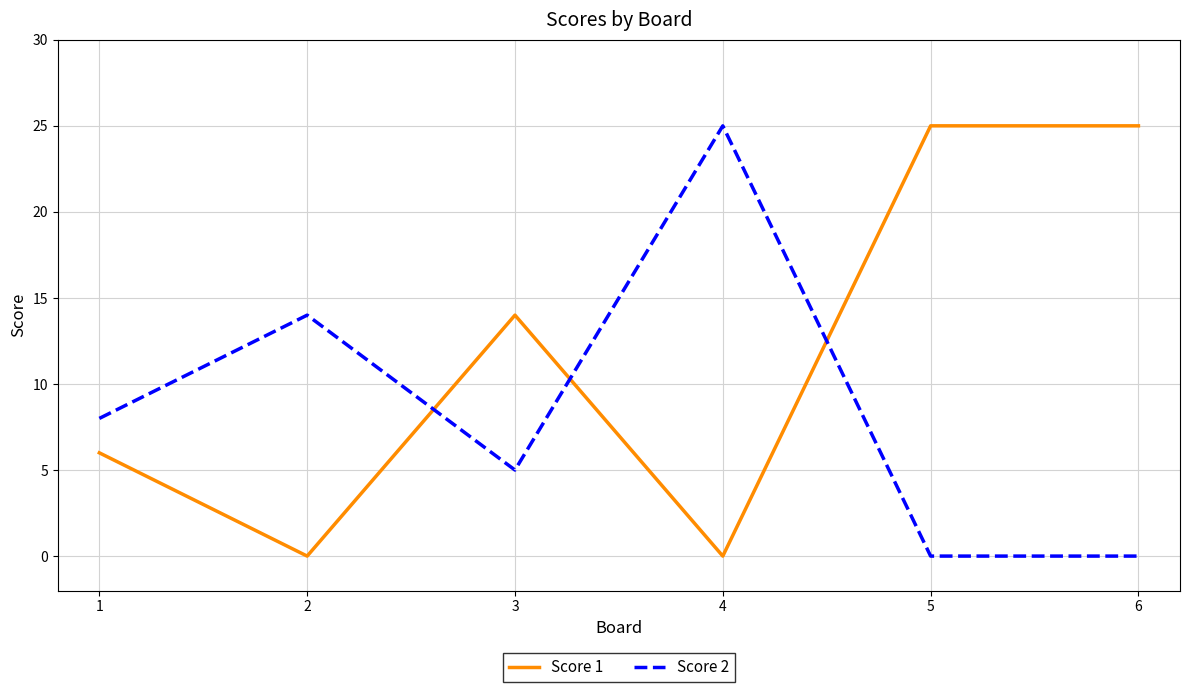

What is the approximate value of Score 2 at 3, to the nearest 5?

5